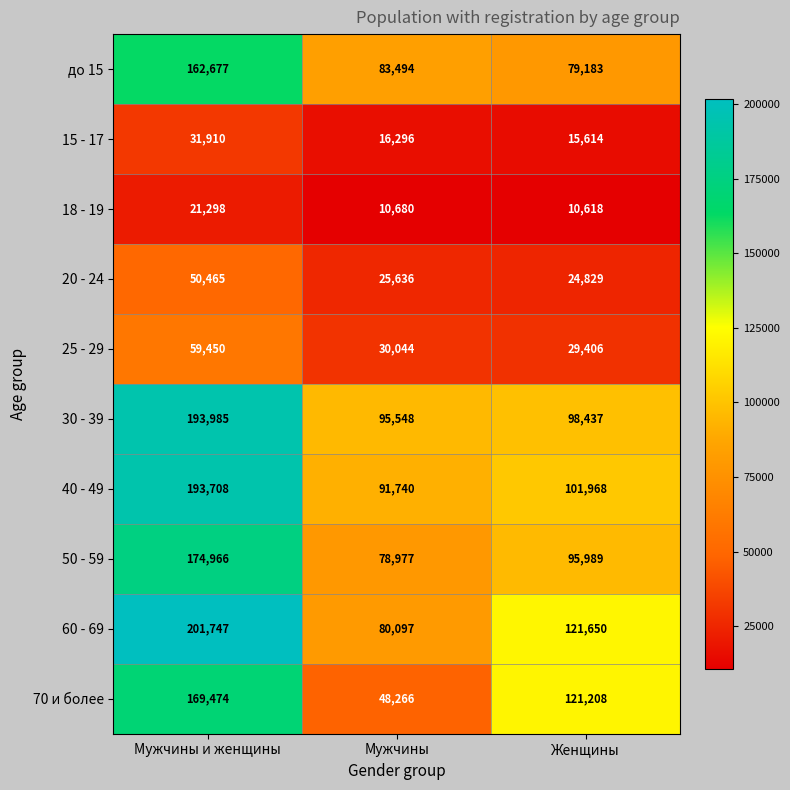

How many values in the 40 - 49 series are below 101968?

1